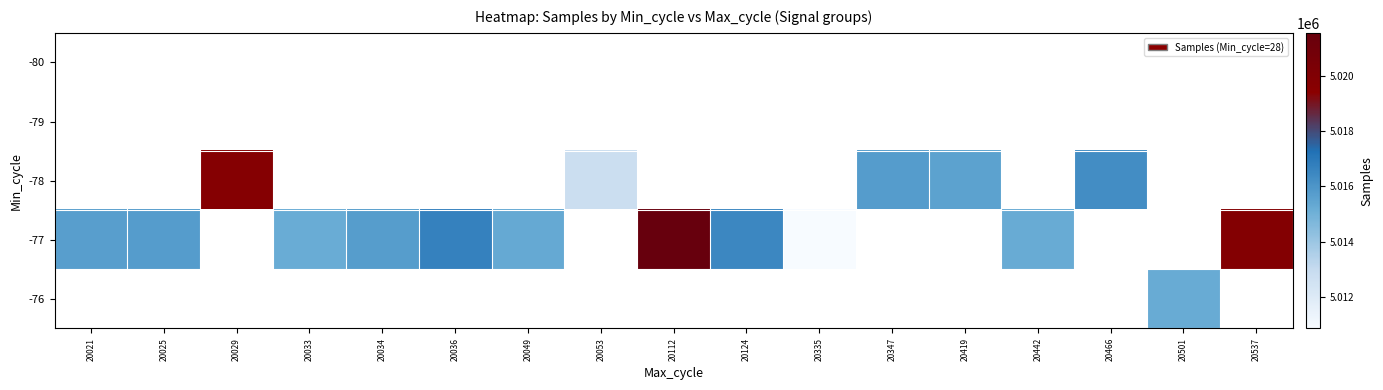

Reading right to left, extract all data points from this chart.

-80: 20537=0.0	20501=0.0	20466=0.0	20442=0.0	20419=0.0	20347=0.0	20335=0.0	20124=0.0	20112=0.0	20053=0.0	20049=0.0	20036=0.0	20034=0.0	20033=0.0	20029=0.0	20025=0.0	20021=0.0
-79: 20537=0.0	20501=0.0	20466=0.0	20442=0.0	20419=0.0	20347=0.0	20335=0.0	20124=0.0	20112=0.0	20053=0.0	20049=0.0	20036=0.0	20034=0.0	20033=0.0	20029=0.0	20025=0.0	20021=0.0
-78: 20537=0.0	20501=0.0	20466=5016268.0	20442=0.0	20419=5015568.0	20347=5015763.0	20335=0.0	20124=0.0	20112=0.0	20053=5012766.0	20049=0.0	20036=0.0	20034=0.0	20033=0.0	20029=5019725.0	20025=0.0	20021=0.0
-77: 20537=5019820.0	20501=0.0	20466=0.0	20442=5015211.0	20419=0.0	20347=0.0	20335=5010861.0	20124=5016478.0	20112=5021554.0	20053=0.0	20049=5015290.0	20036=5016685.0	20034=5015710.0	20033=5015175.0	20029=0.0	20025=5015765.0	20021=5015692.3
-76: 20537=0.0	20501=5015223.0	20466=0.0	20442=0.0	20419=0.0	20347=0.0	20335=0.0	20124=0.0	20112=0.0	20053=0.0	20049=0.0	20036=0.0	20034=0.0	20033=0.0	20029=0.0	20025=0.0	20021=0.0